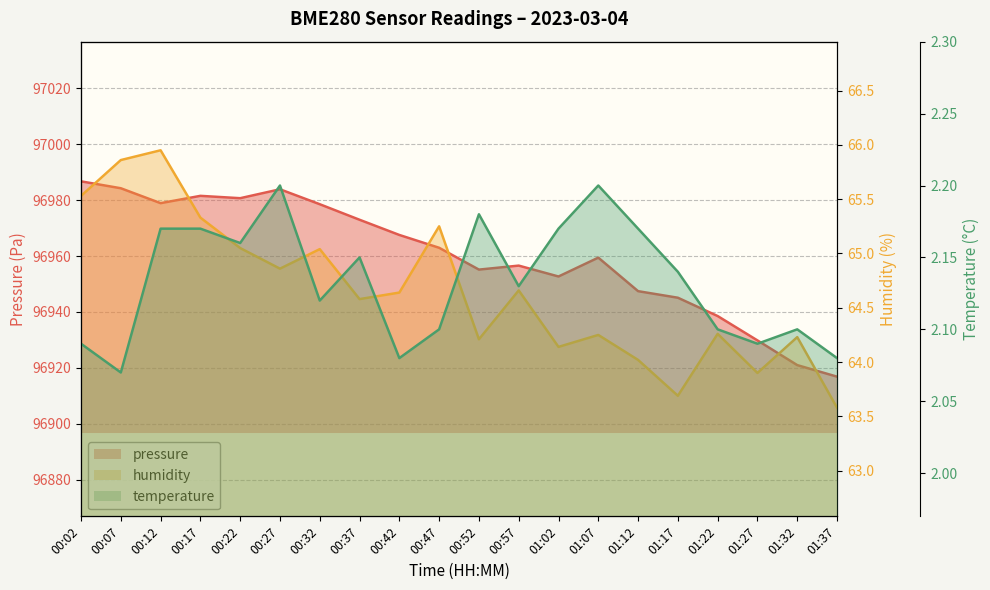

Read the humidity value at 01:32.

64.2